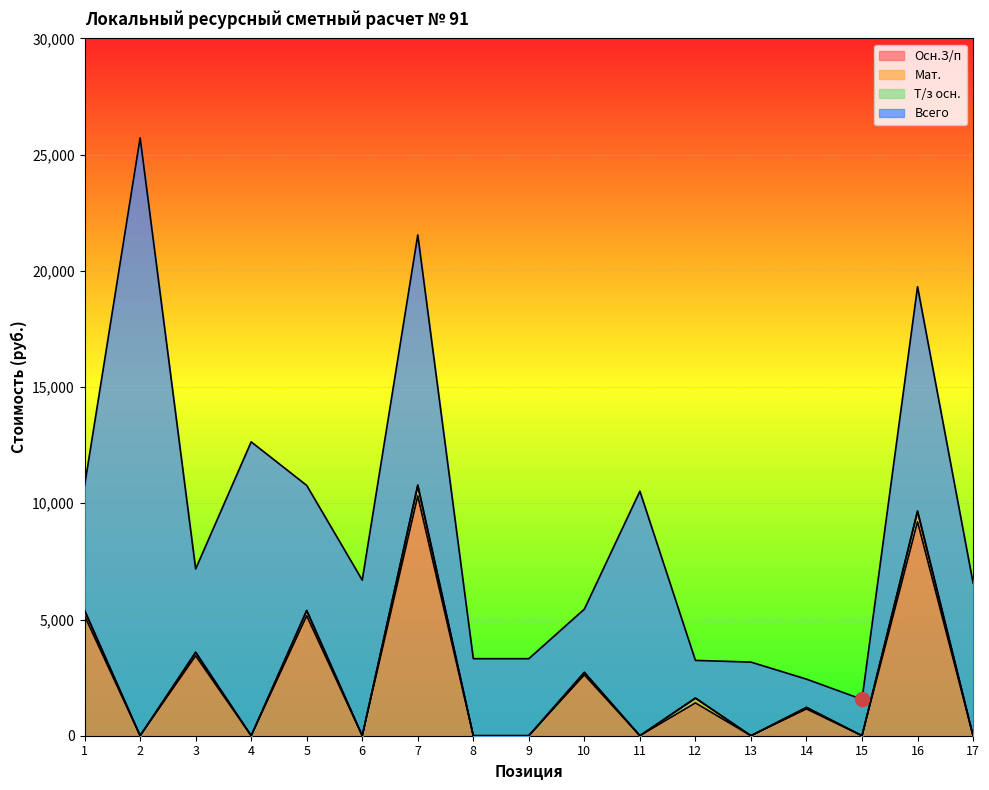

What value does the Т/з осн. series have at 16?

9673.9